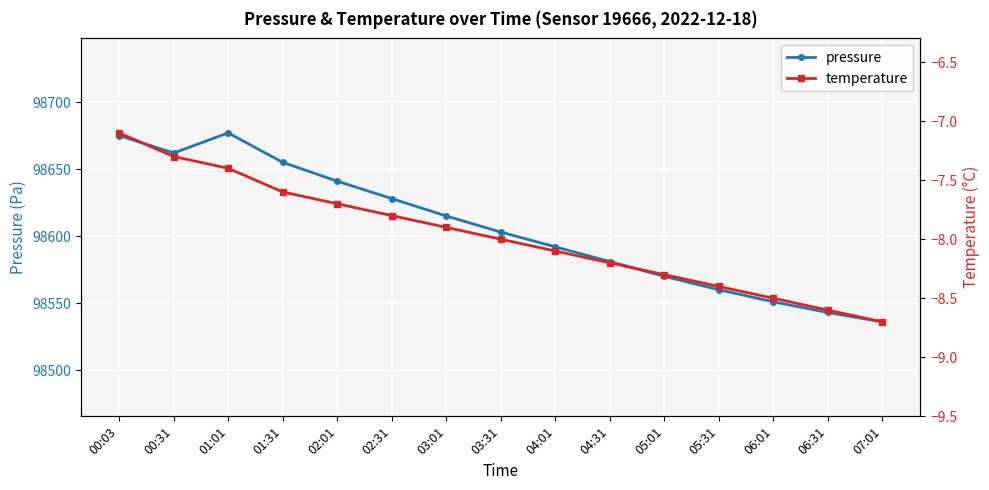

True or false: temperature has a value of -12.4 at 03:01.

False